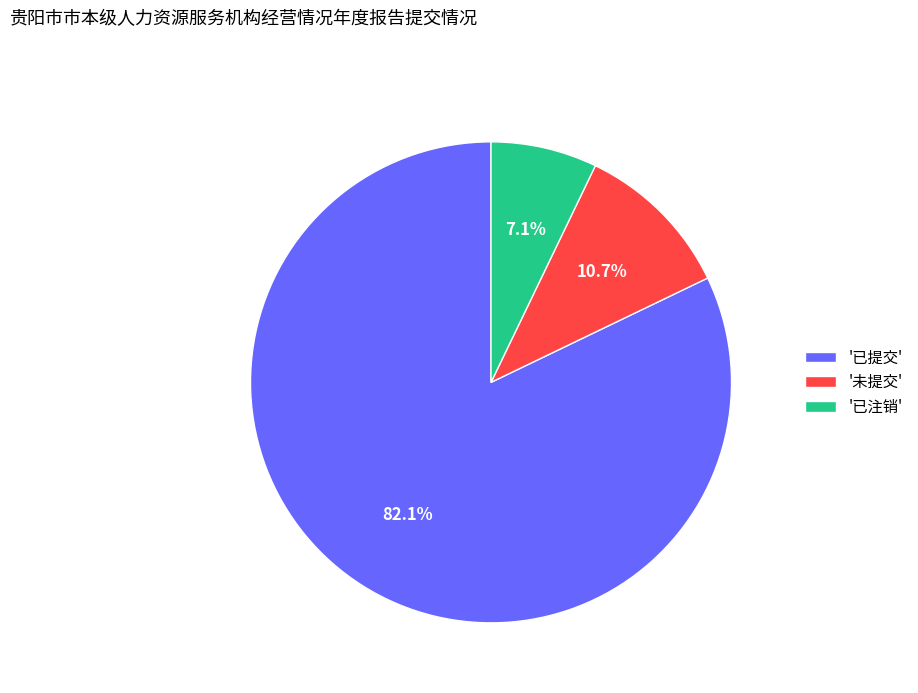

Which category has the biggest portion of the pie?

'已提交'